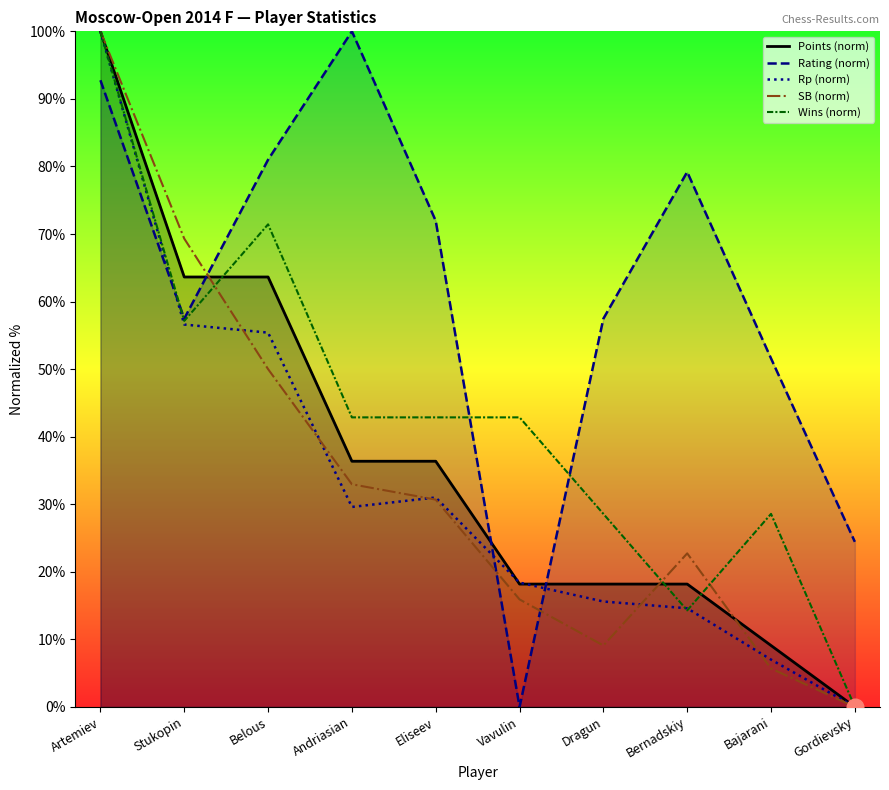

Between Bernadskiy and Bajarani, which is larger?

Bernadskiy